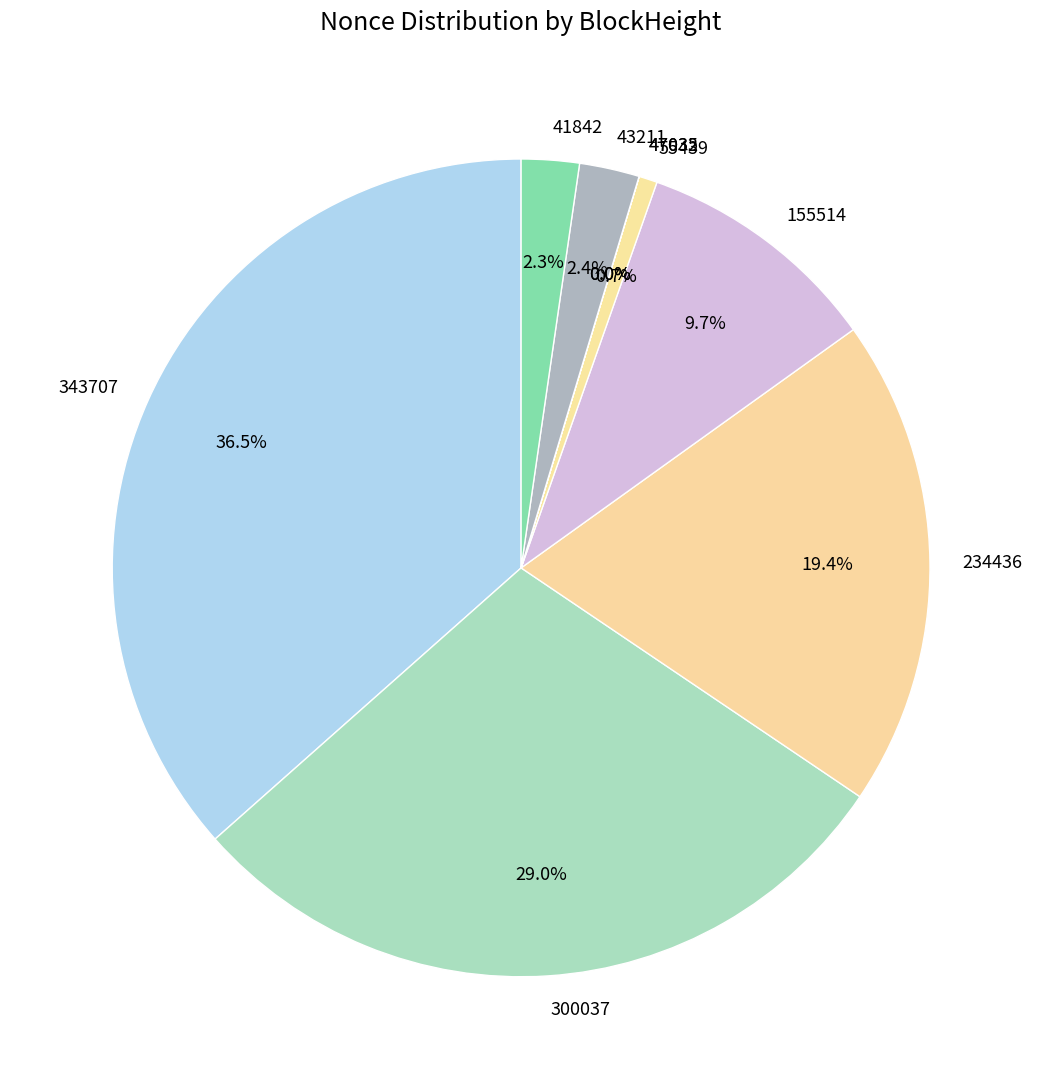

To the nearest percent, what is the average slice percentage?

11%